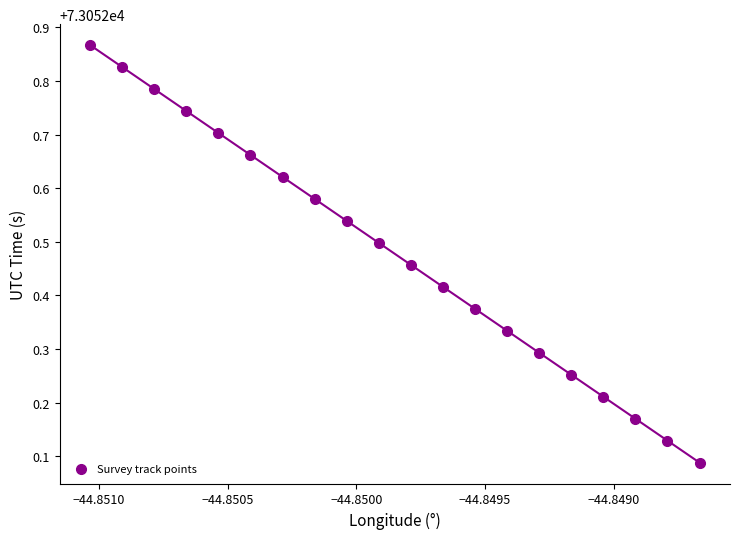

What is the range of Y values (max minus min)?

0.8